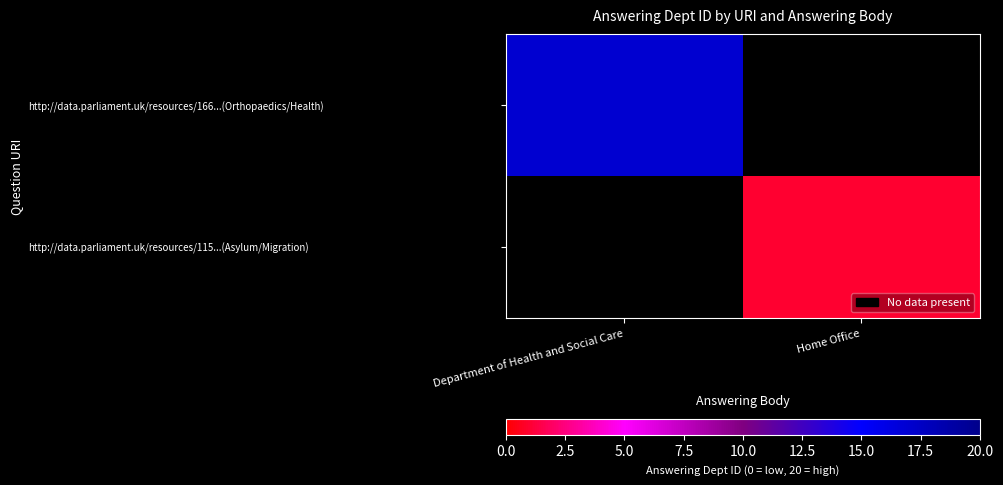

What is the minimum value shown in the chart?

1.0